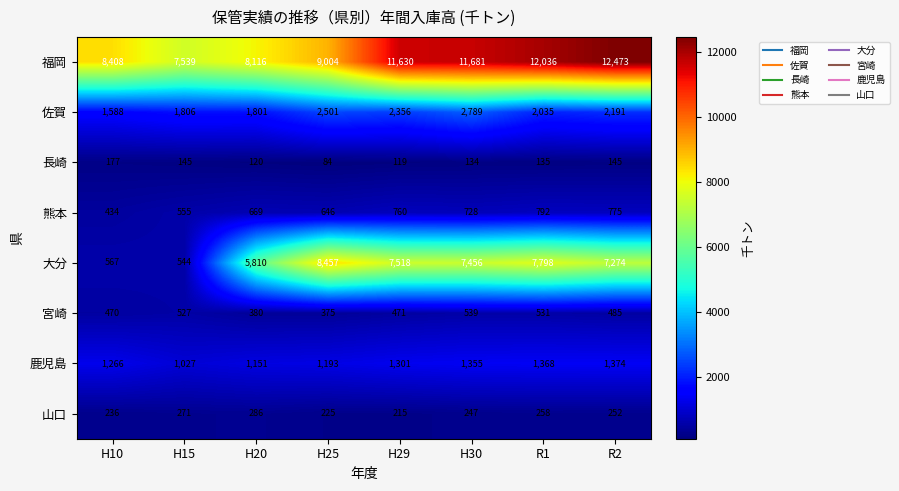

What is the minimum value shown in the chart?

84